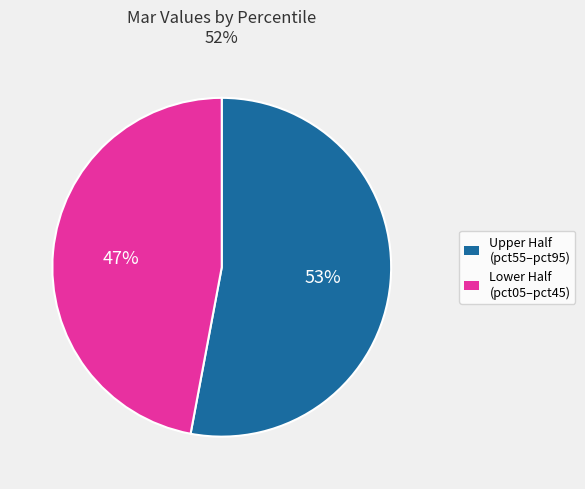

To the nearest percent, what is the difference between the largest and smallest slice percentages?

6%